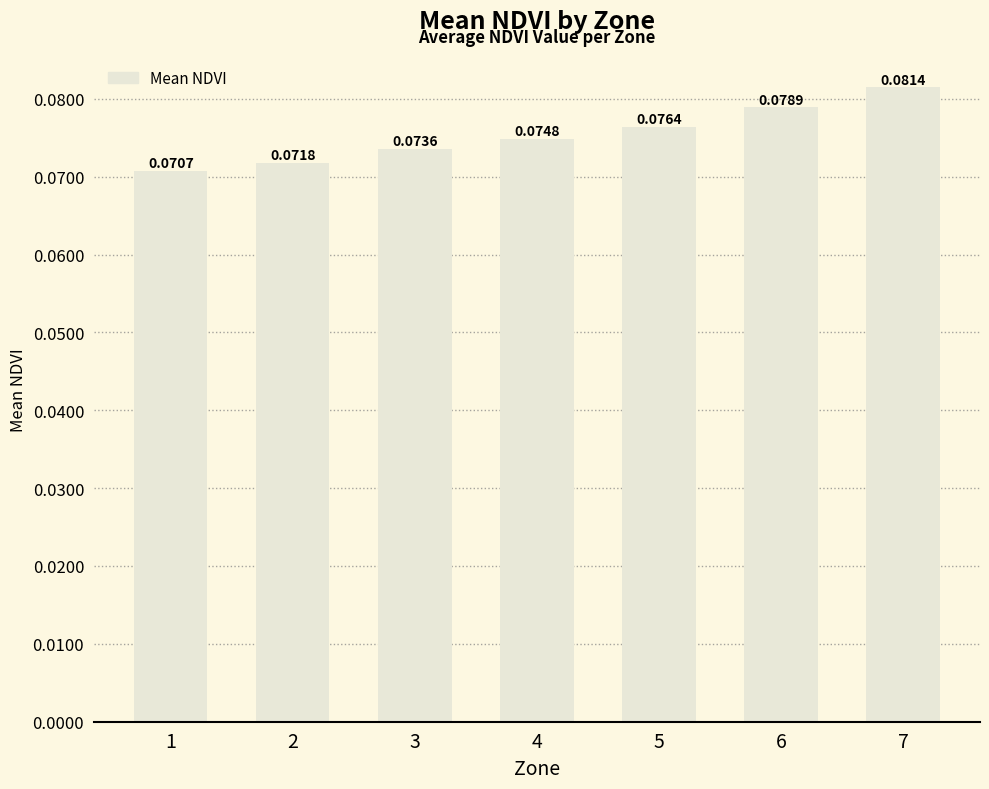

Between 7 and 1, which is larger?

7